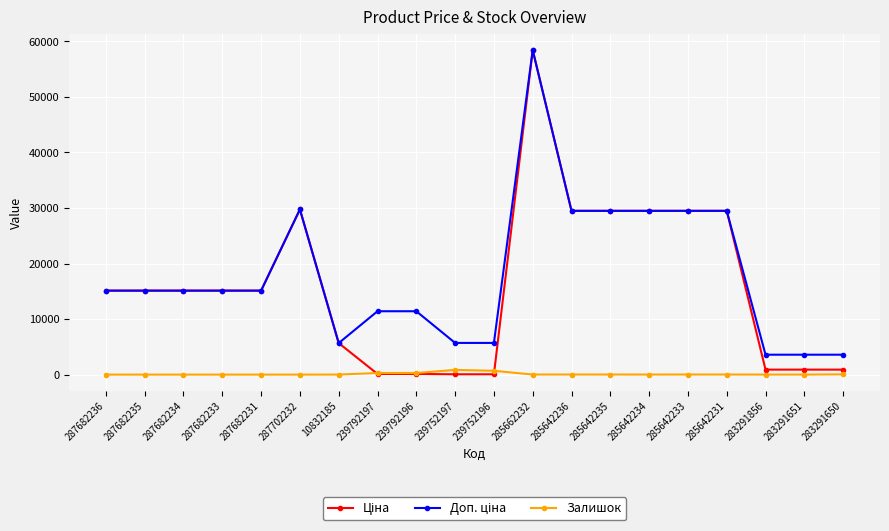

What is the maximum value shown in the chart?

58426.5